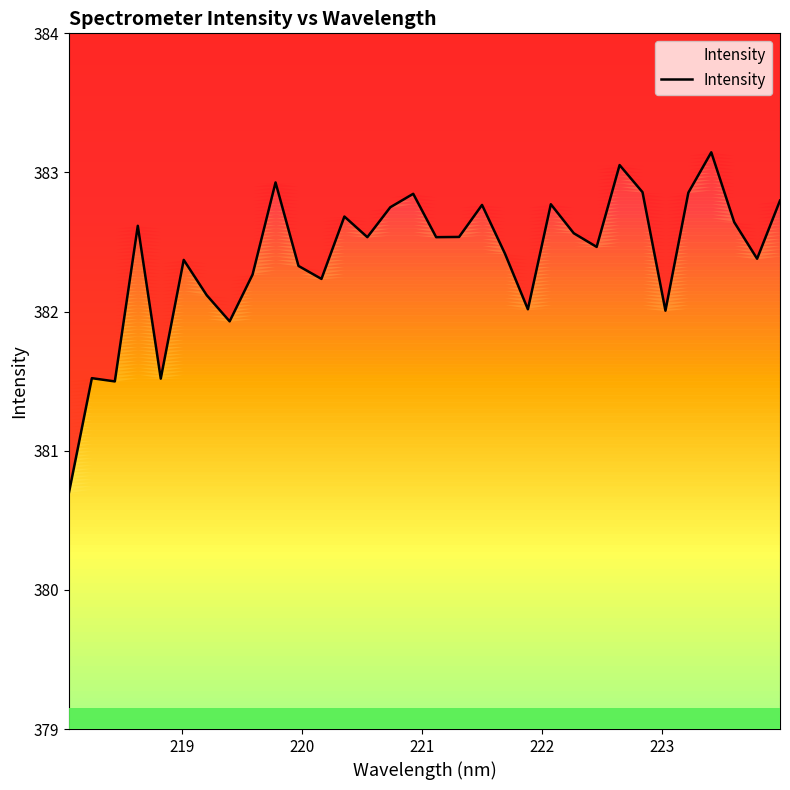

How many points are lower than both their immediate neighbors (excluding endpoints)?

10